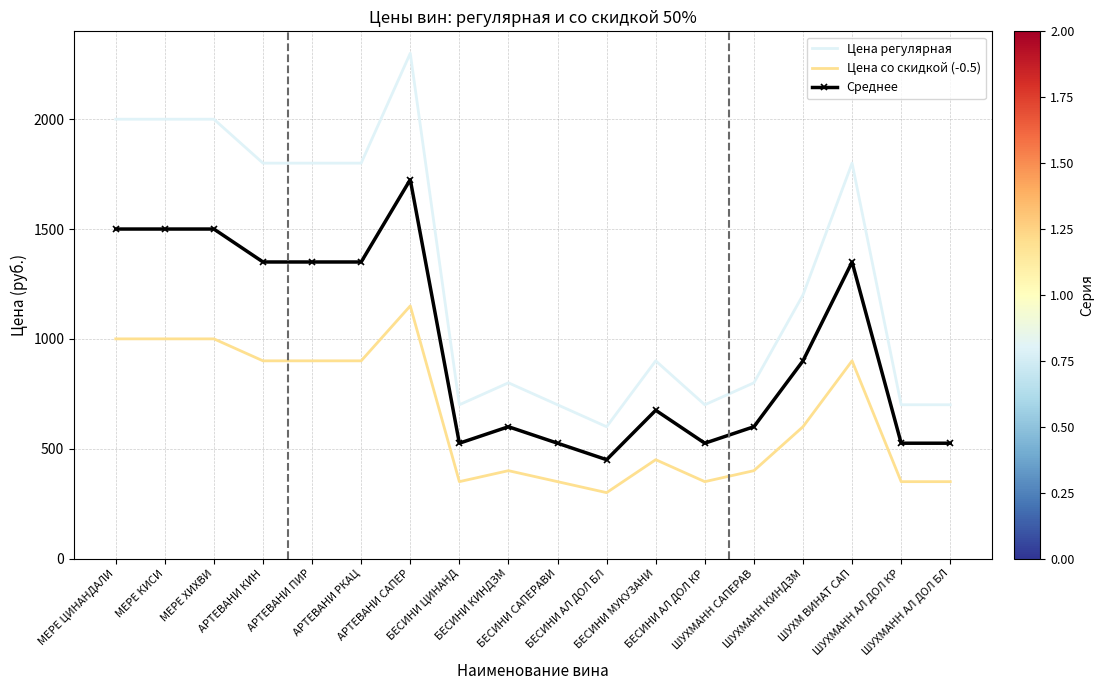

True or false: Цена регулярная and Цена со скидкой (-0.5) cross at least once.

False